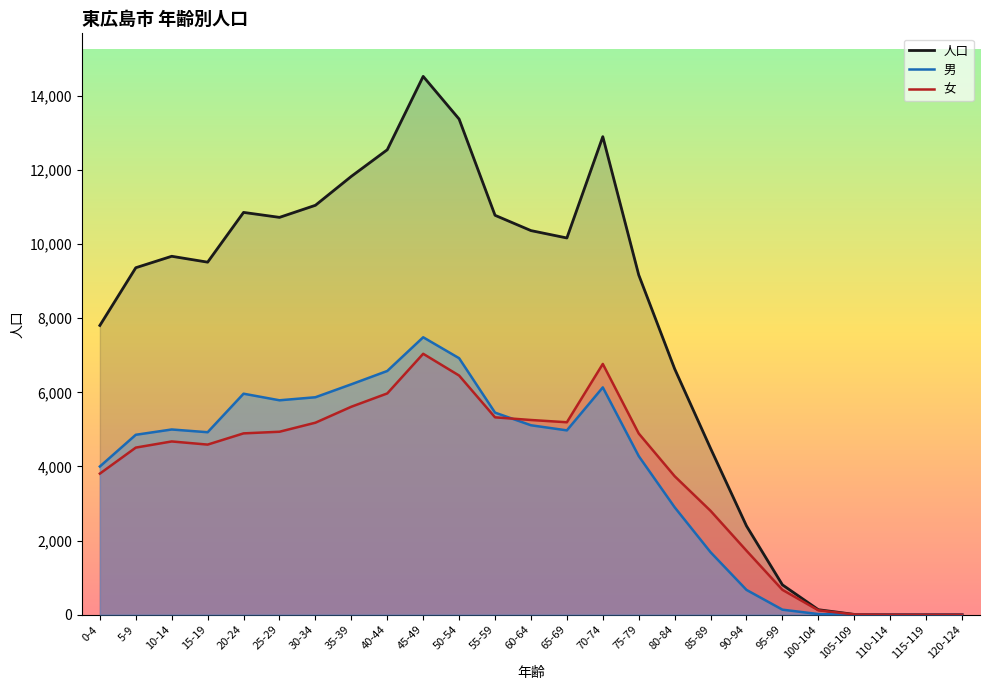

The 男 series shows 0 at 105-109. True or false?

False